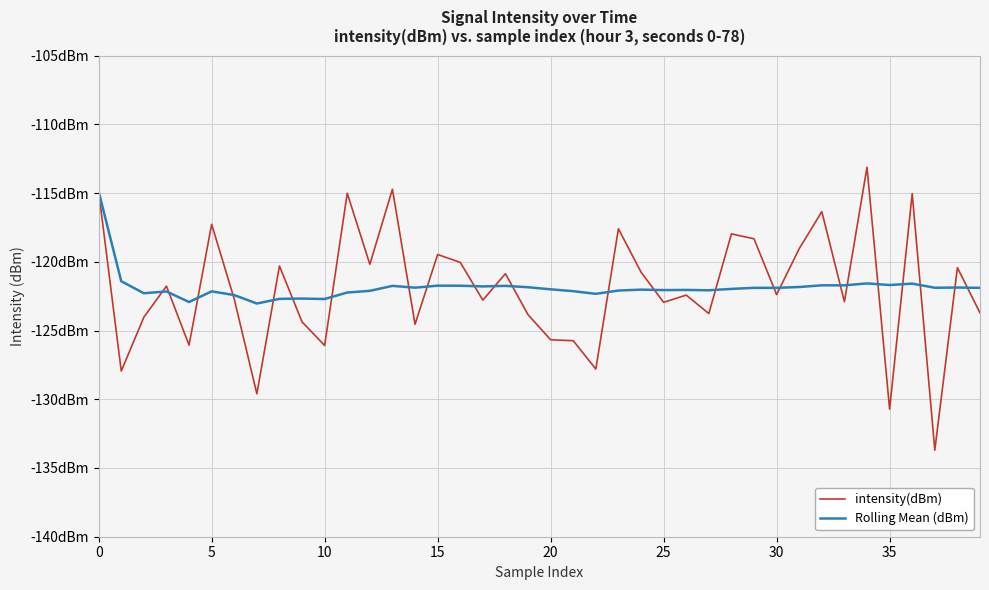

Which series has the largest total across all categories?

Rolling Mean (dBm)